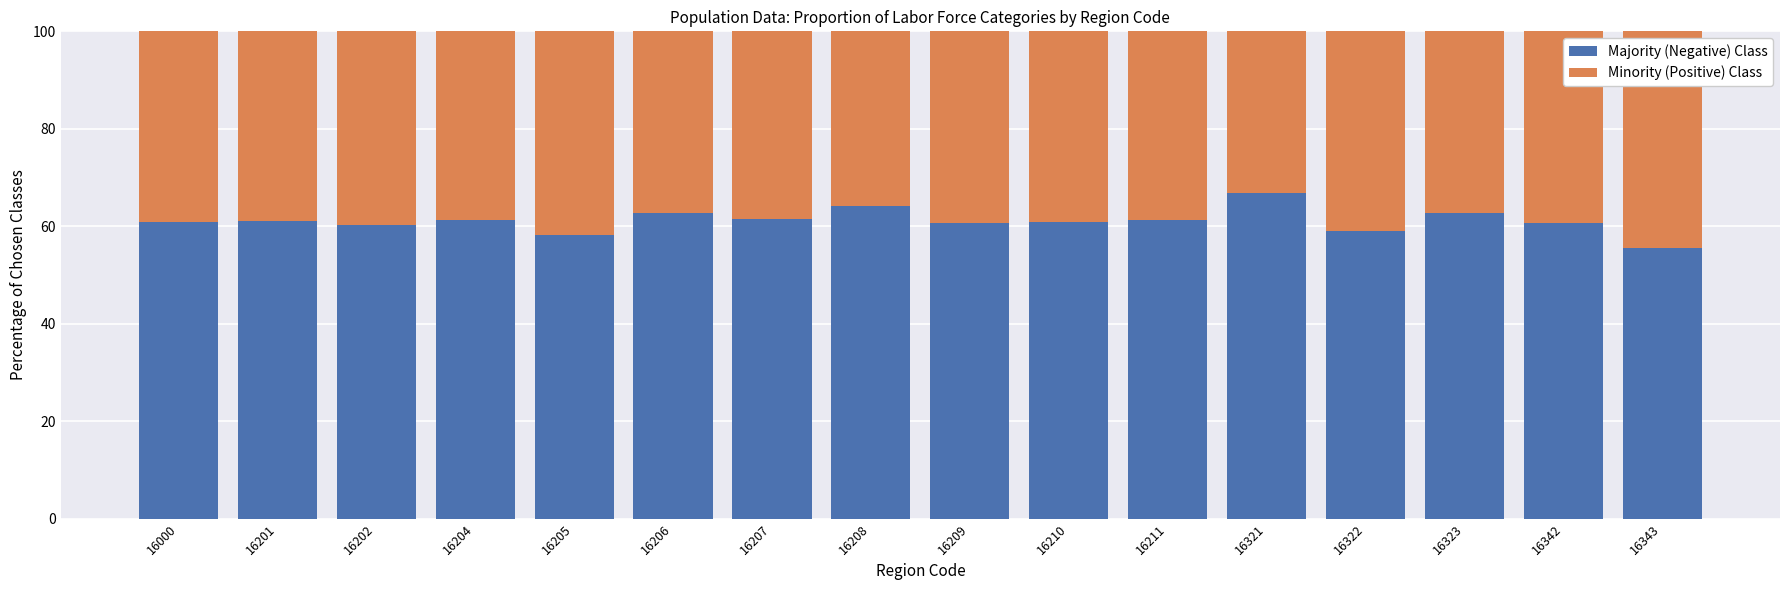

The value of Majority (Negative) Class at 16343 is 75.3. True or false?

False